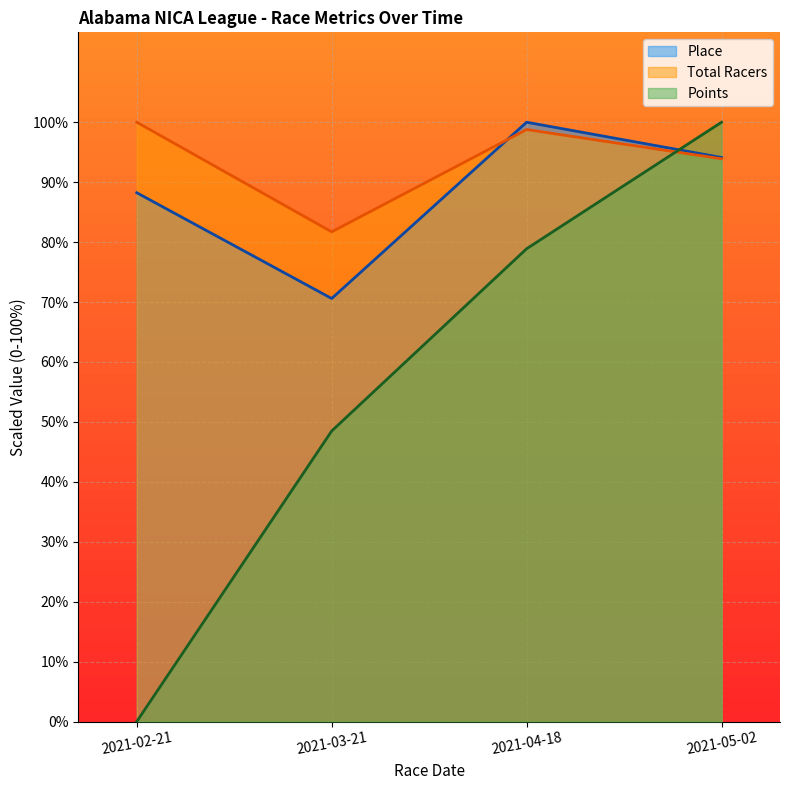

Which series ends up on top after the final intersection of Points and Total Racers?

Points